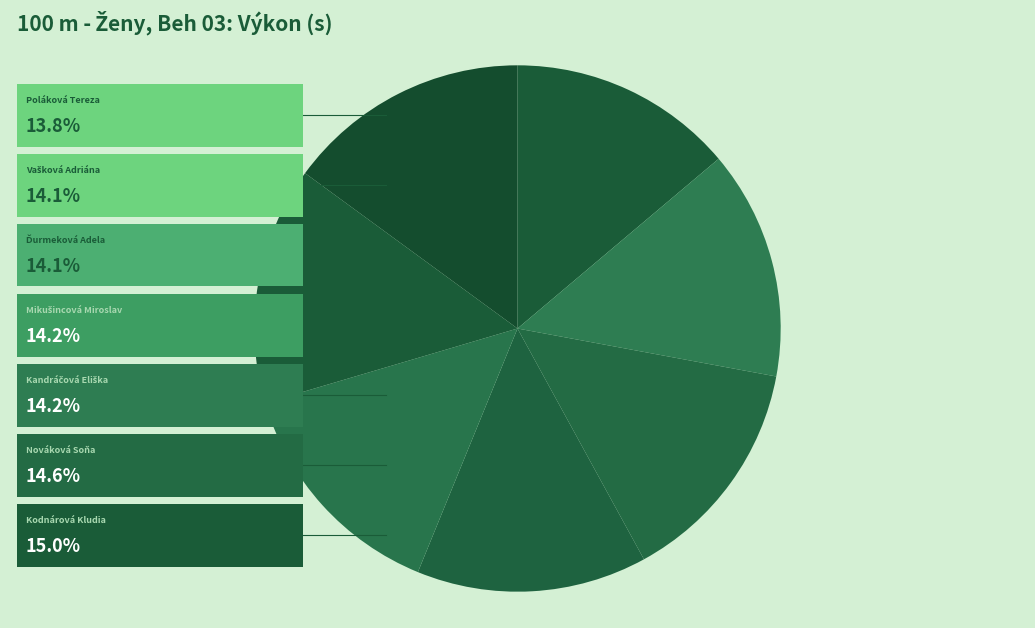

Which category has the biggest portion of the pie?

Kodnárová Kludia